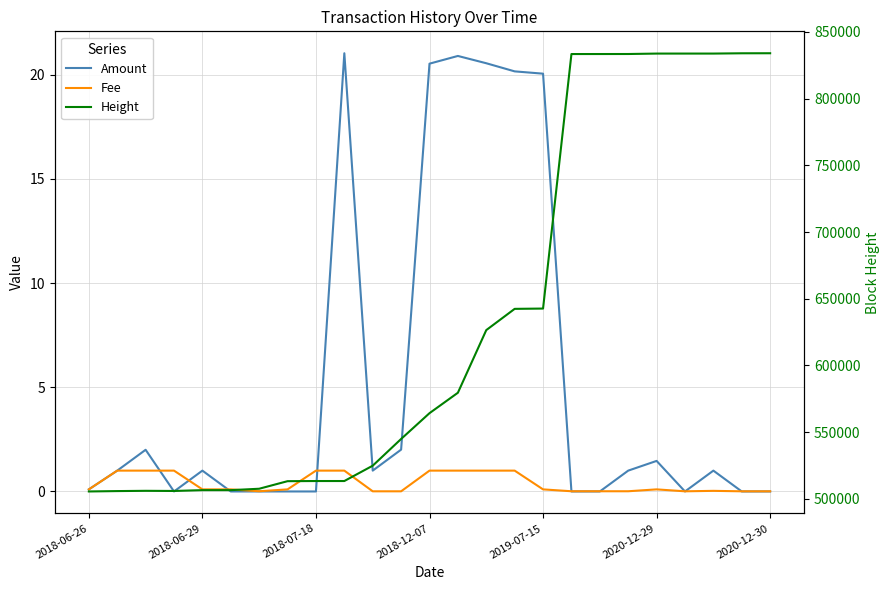

What is the difference between the maximum and minimum values in the Amount series?

21.0